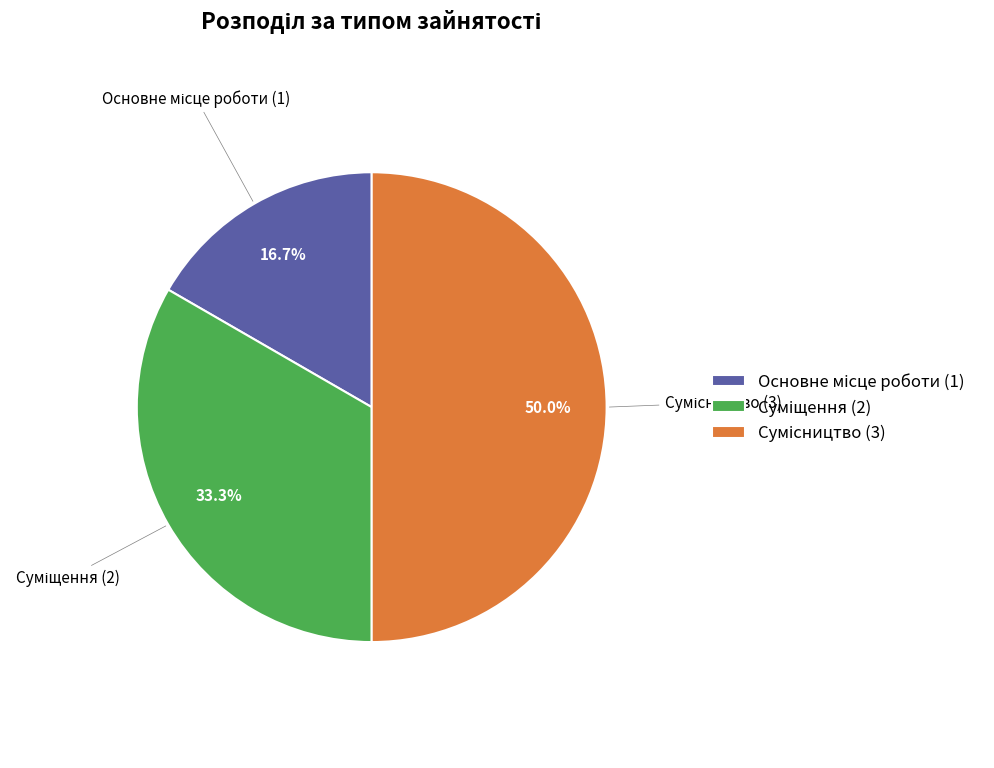

How many slices are in this pie chart?

3